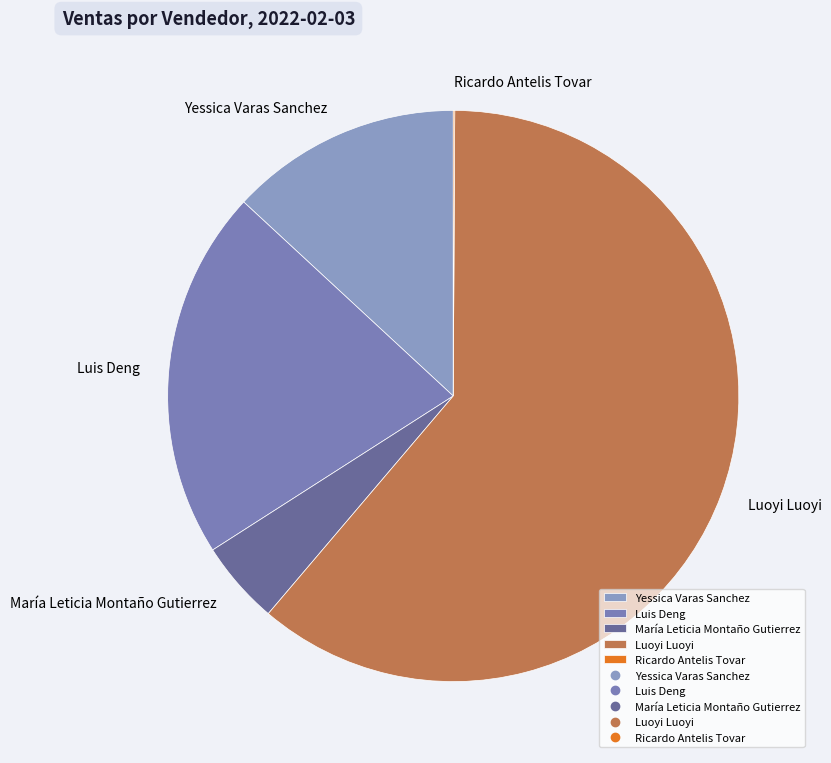

Do Luis Deng and María Leticia Montaño Gutierrez together represent more than half of the pie?

No